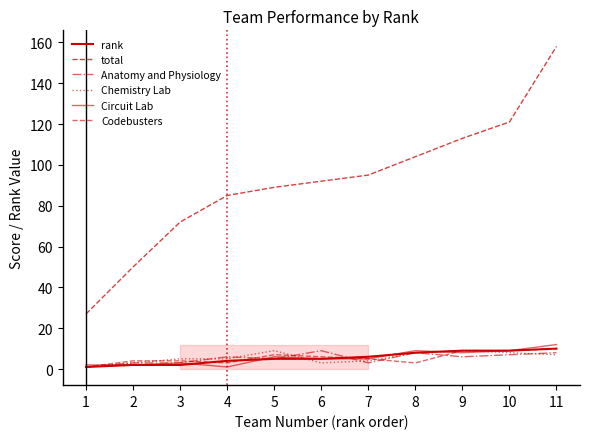

What is the maximum value for rank?

10